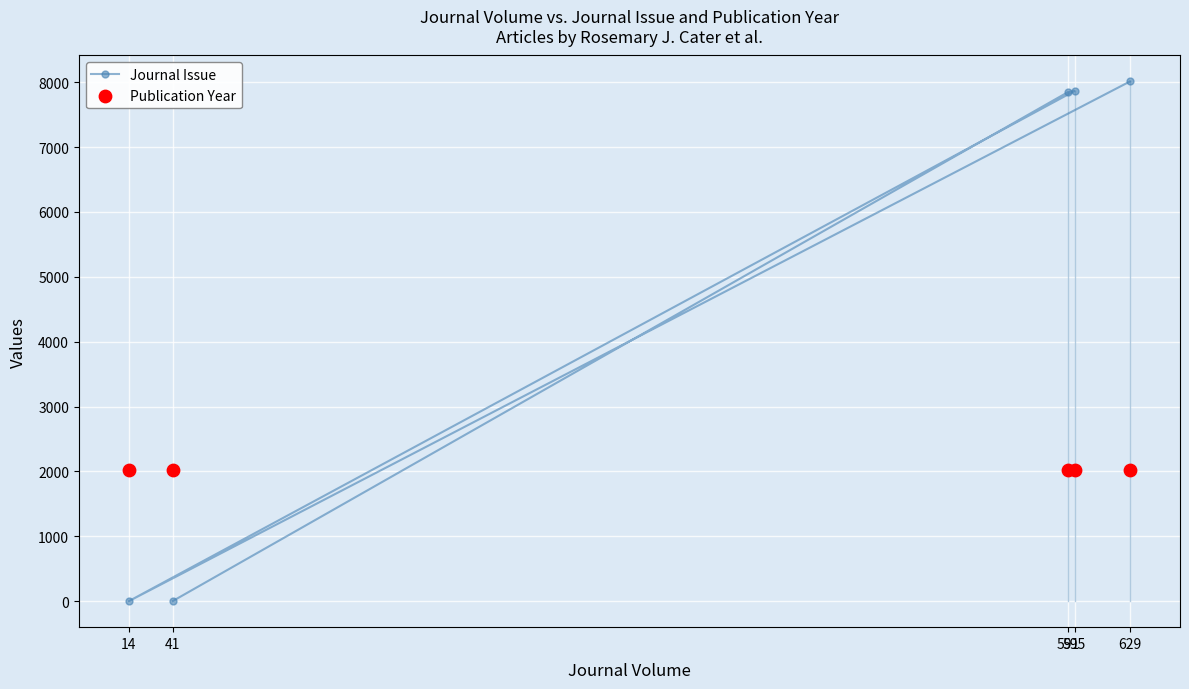

Which series has the largest total across all categories?

Journal Issue